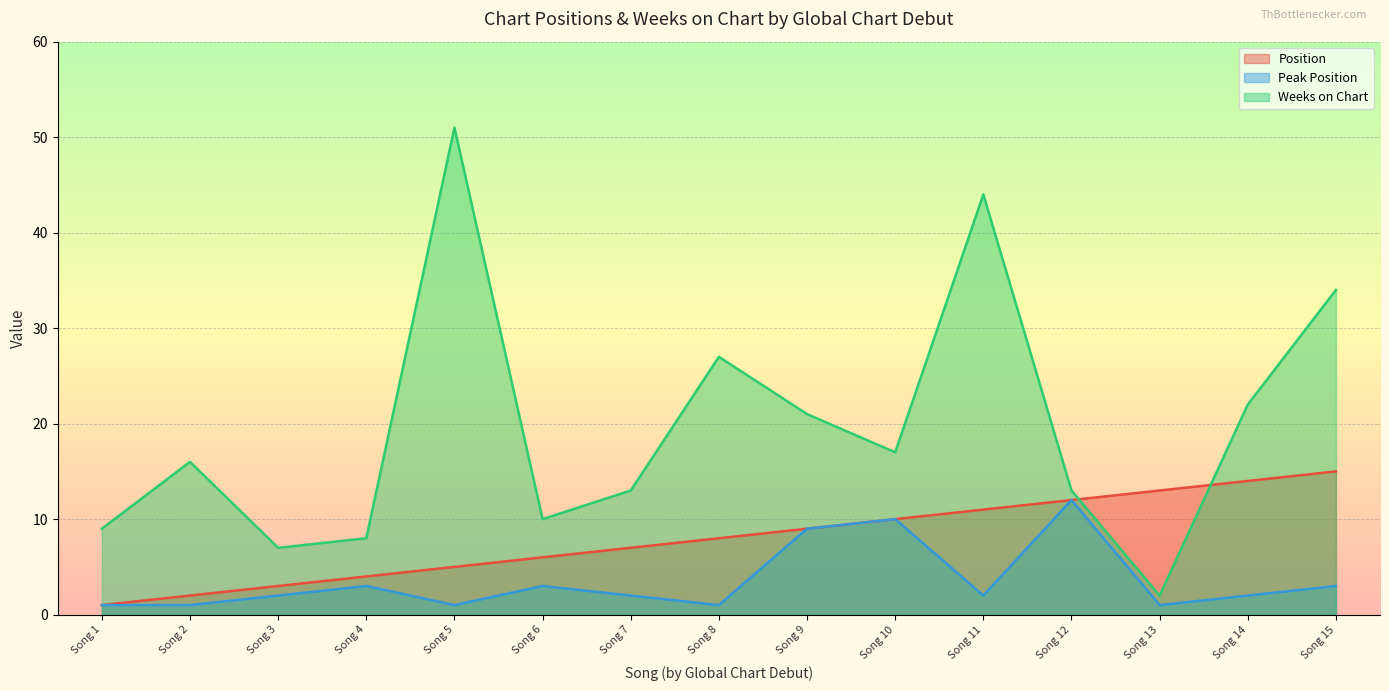

List the series in order of their peak value, highest first.

Weeks on Chart, Position, Peak Position